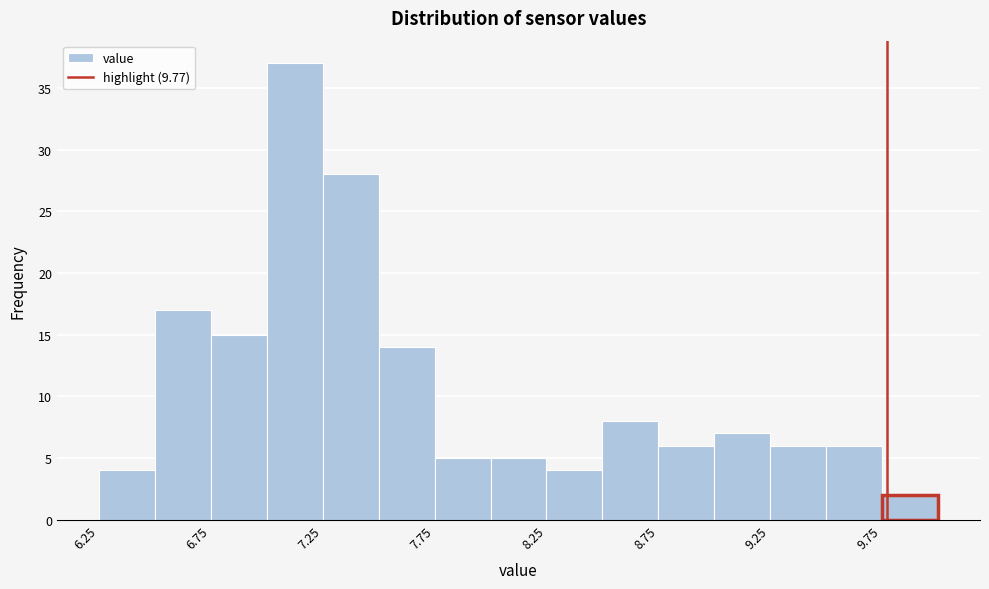

Reading left to right, list every bar in this chart as the range it spans on the x-axis followed by its height. The values are not printed on the chart, so give them approximately, as read against the axis.

6.25 to 6.50: 4
6.50 to 6.75: 17
6.75 to 7.00: 15
7.00 to 7.25: 37
7.25 to 7.50: 28
7.50 to 7.75: 14
7.75 to 8.00: 5
8.00 to 8.25: 5
8.25 to 8.50: 4
8.50 to 8.75: 8
8.75 to 9.00: 6
9.00 to 9.25: 7
9.25 to 9.50: 6
9.50 to 9.75: 6
9.75 to 10.00: 2